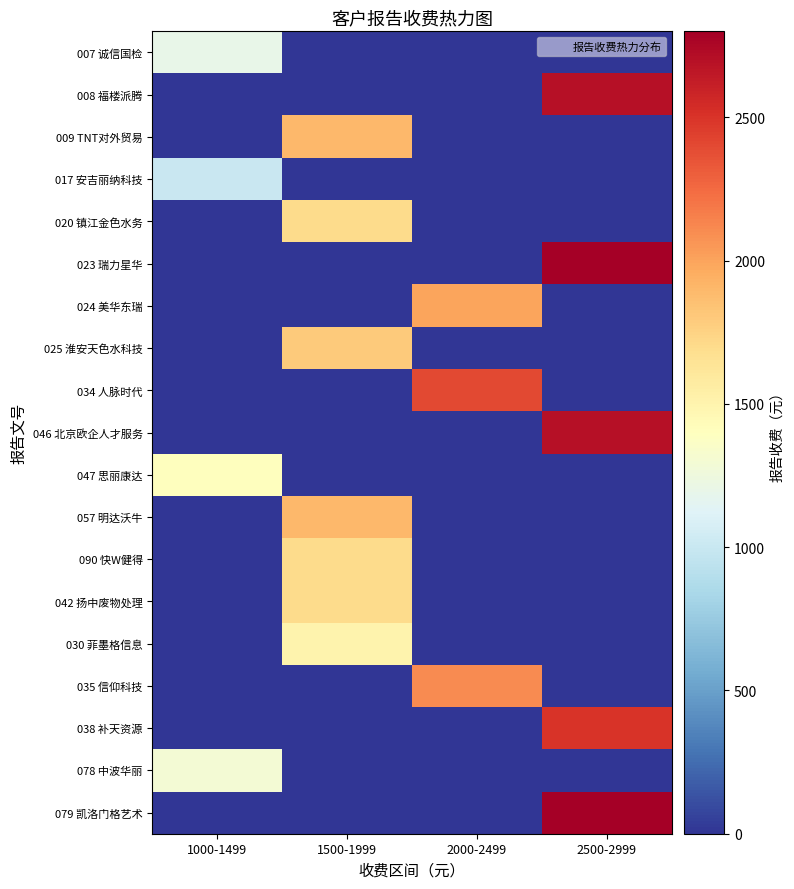

How many distinct data groups are displayed?

19